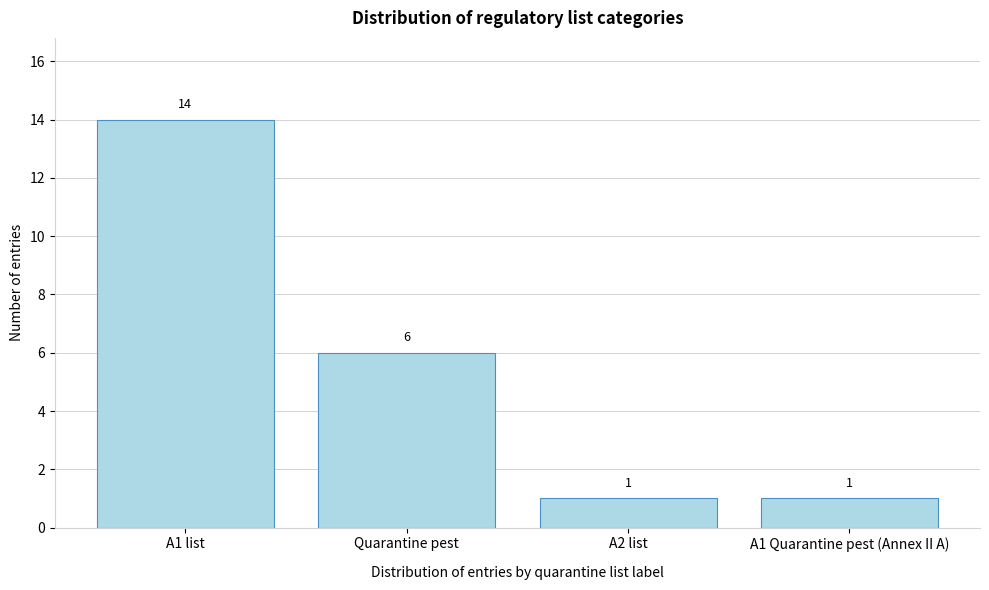

Reading right to left, what are all the values shown in this chart?

A1 Quarantine pest (Annex II A)=1	A2 list=1	Quarantine pest=6	A1 list=14